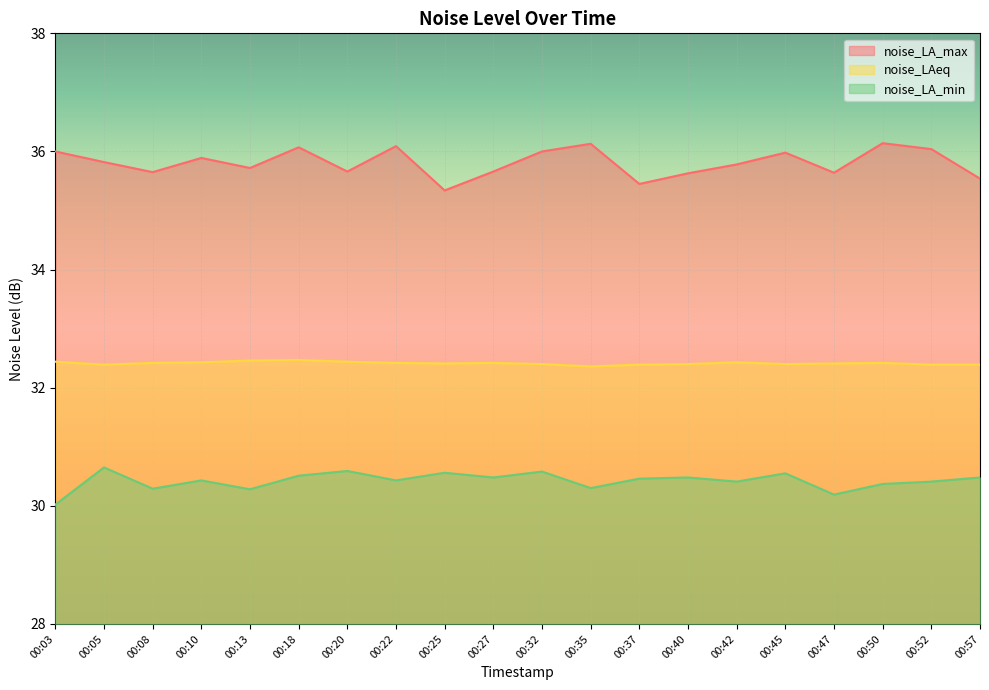

How many data points does each series have?

20